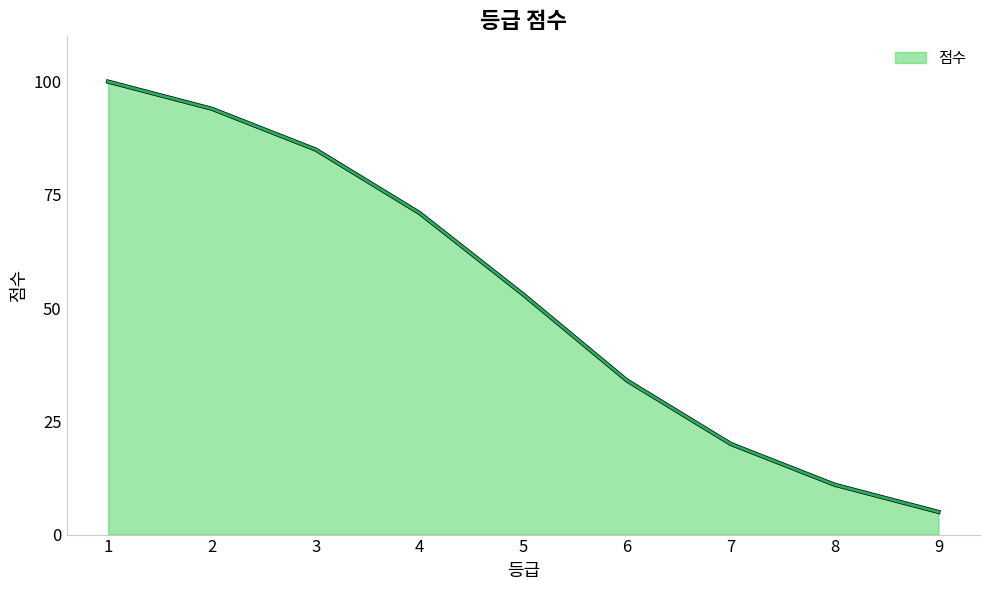

Reading left to right, transcribe all the data shown in this chart.

100	94	85	71	53	34	20	11	5